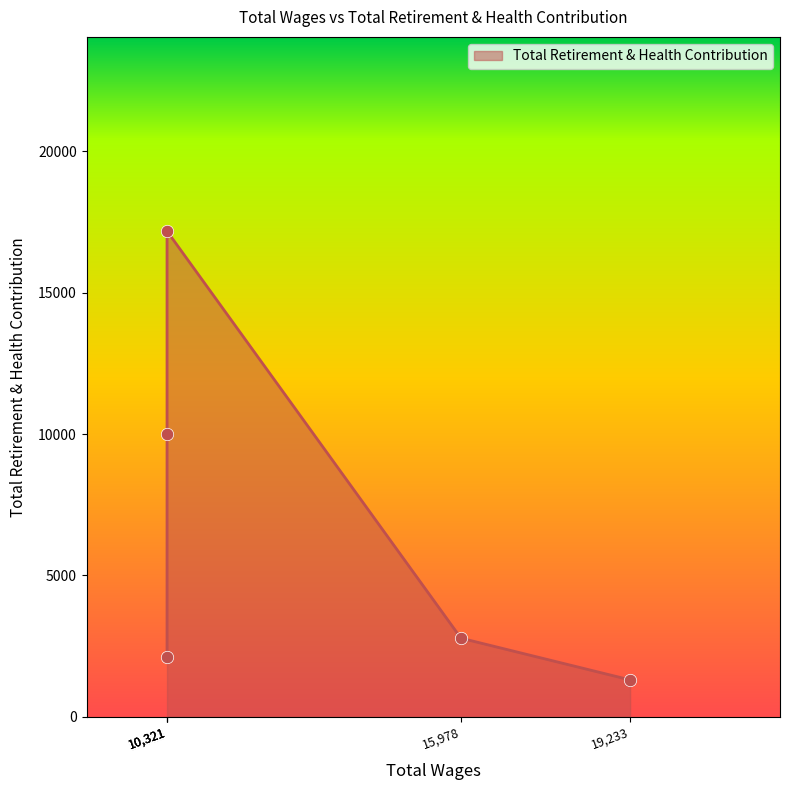

Approximately how many times larger is the value at 10321.0 compared to 19233.0?

1.6